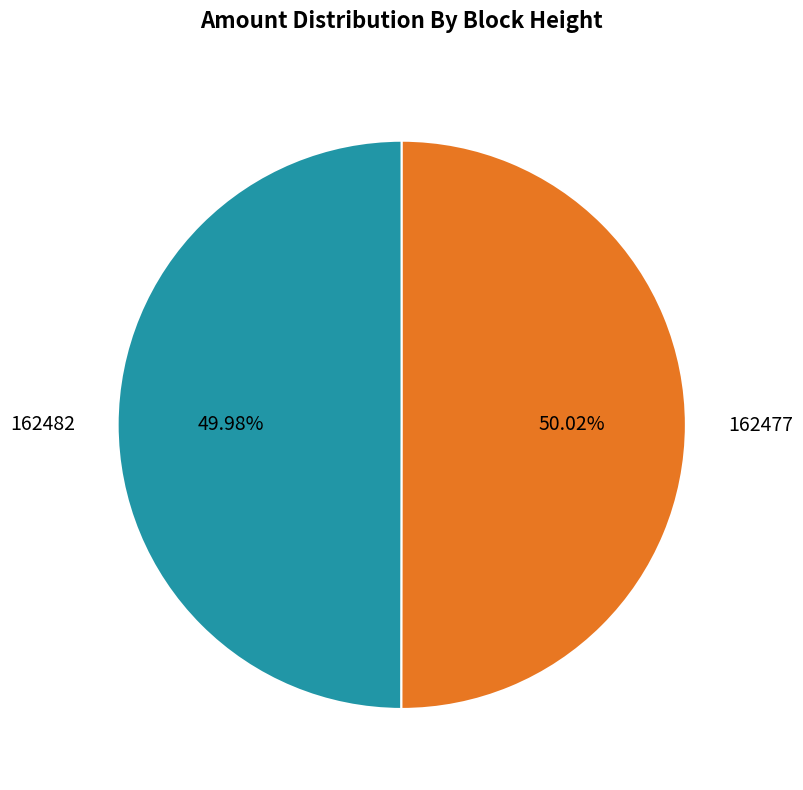

Approximately how many times larger is the value at 162477 compared to 162482?

1.0